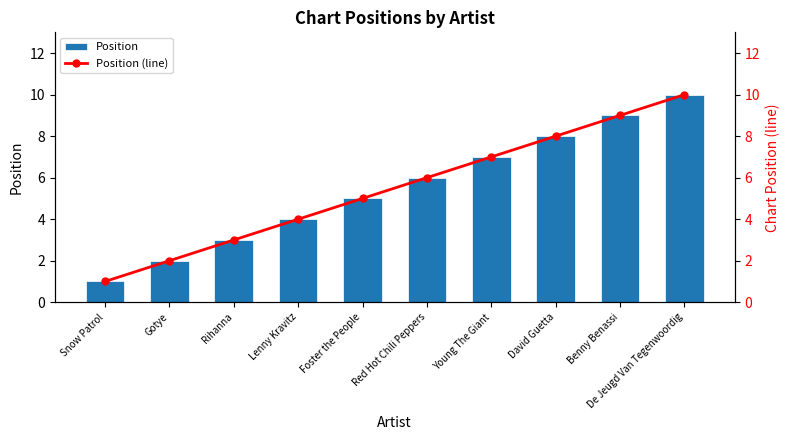

What are all the series names shown in the legend?

Position, Position (line)